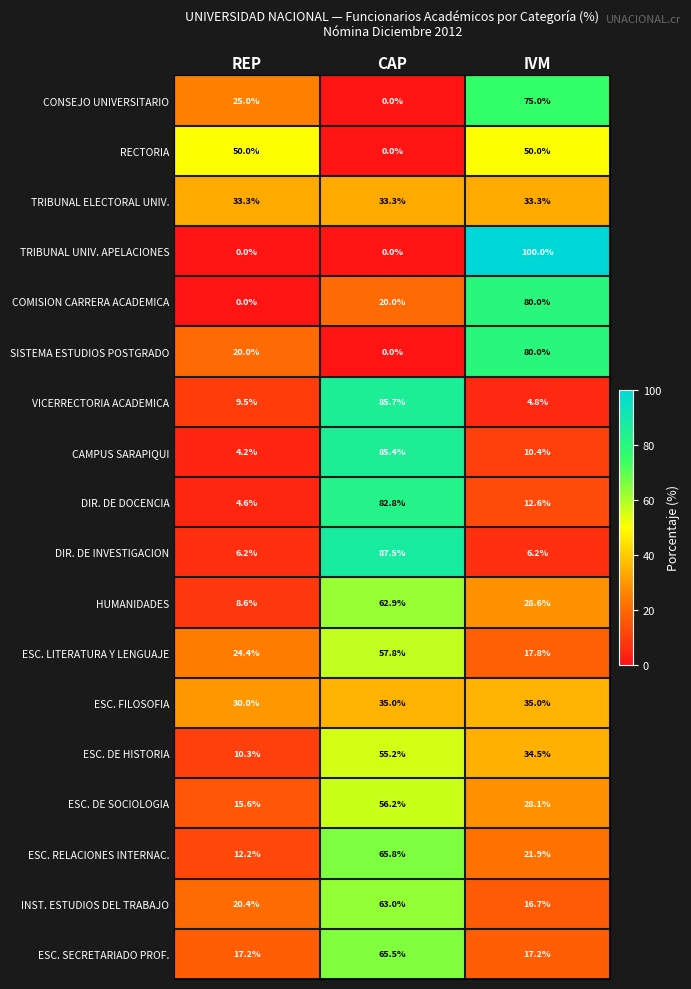

Rank the categories by DIR. DE DOCENCIA value from lowest to highest.

REP, IVM, CAP